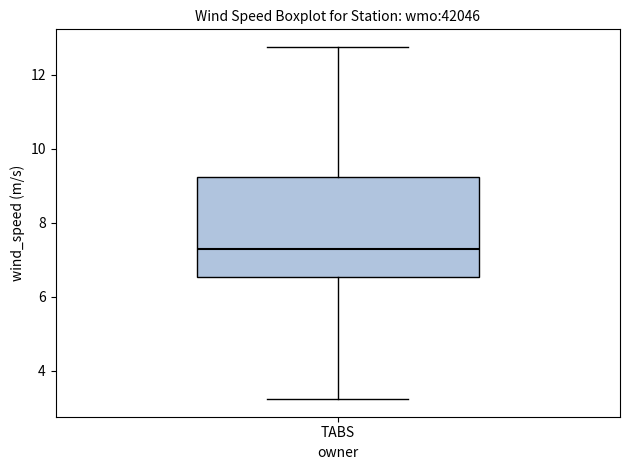

Transcribe this box plot: give where the median line is, the range the box spans, and where the two whiskers end, as read against the y-axis. The values are not printed on the chart, so give them approximately, as read against the axis.

median 7.2, box 6.6 to 9.2, whiskers 3.2 to 12.8